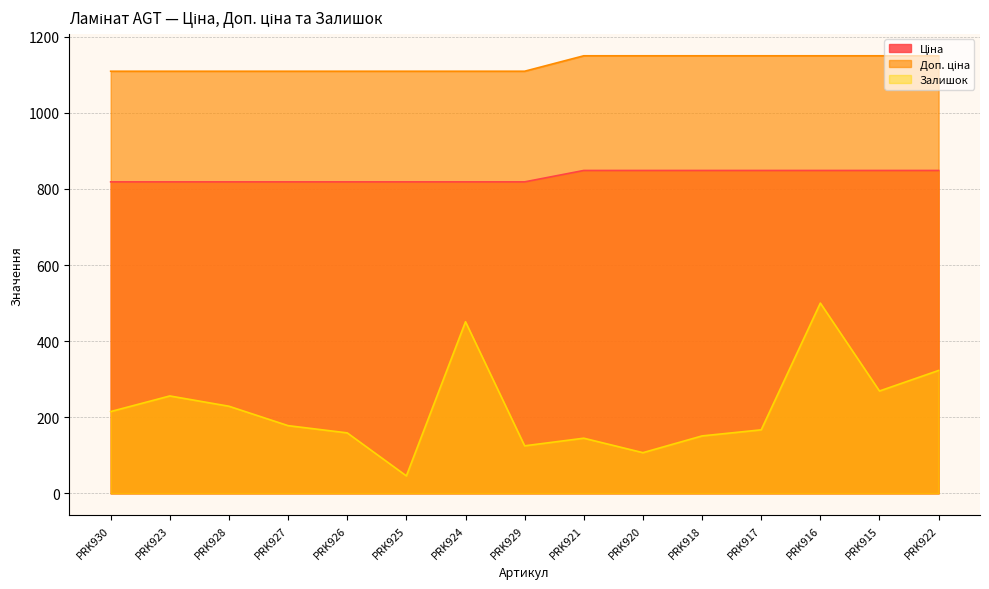

Between PRK927 and PRK915, which series saw the biggest shift?

Залишок